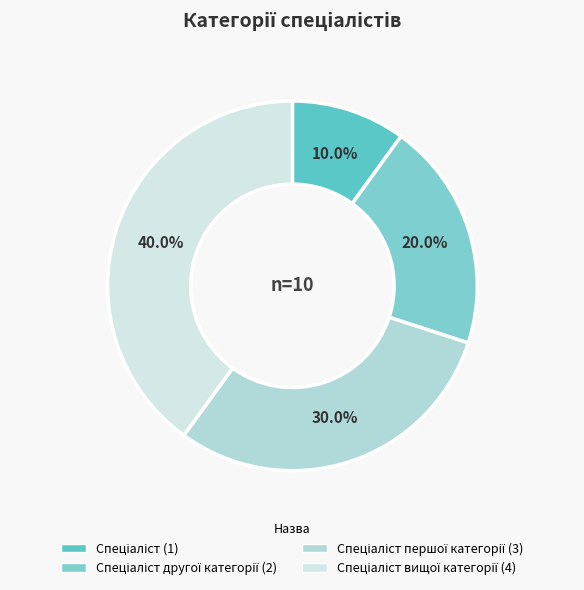

How many slices are in this pie chart?

4